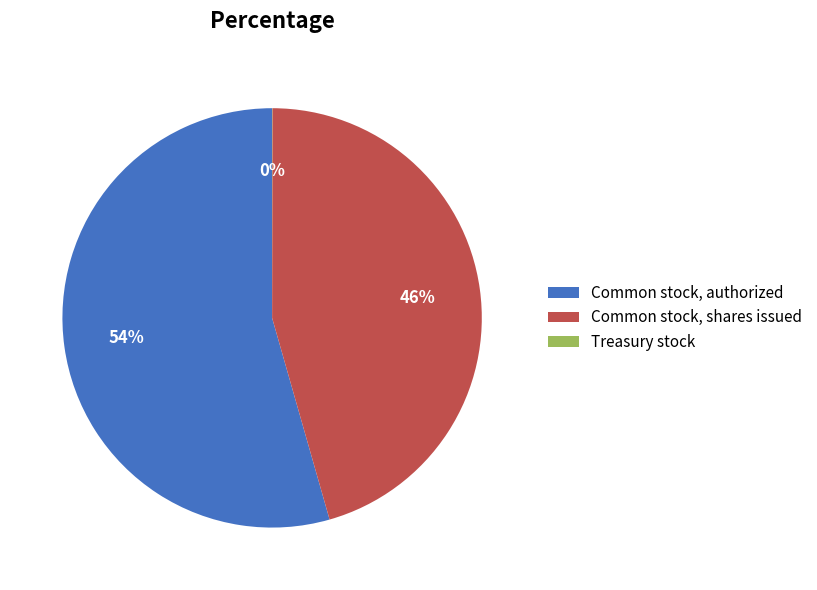

What is the largest slice in the pie chart?

Common stock, authorized